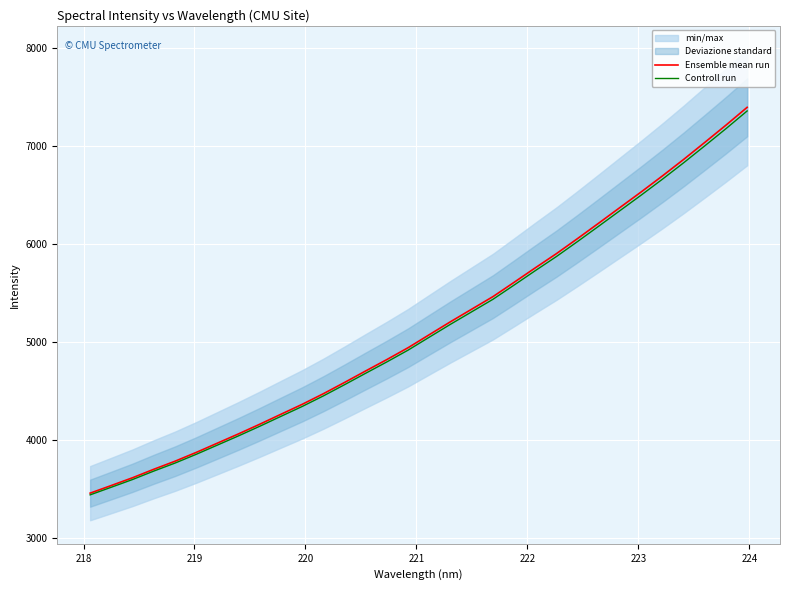

What is the lowest value of the Ensemble mean run series?

3457.9